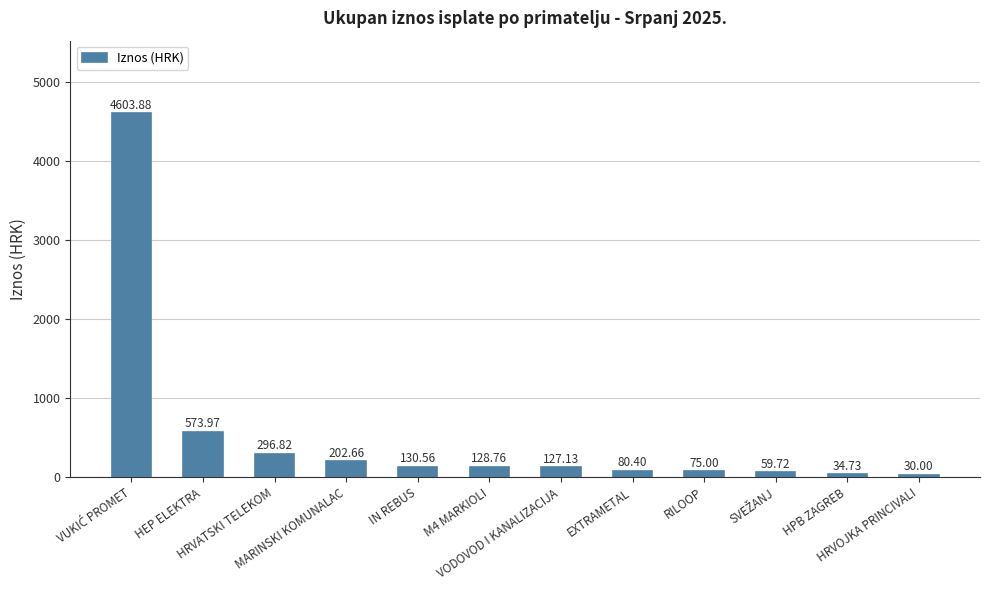

How many distinct data groups are displayed?

1